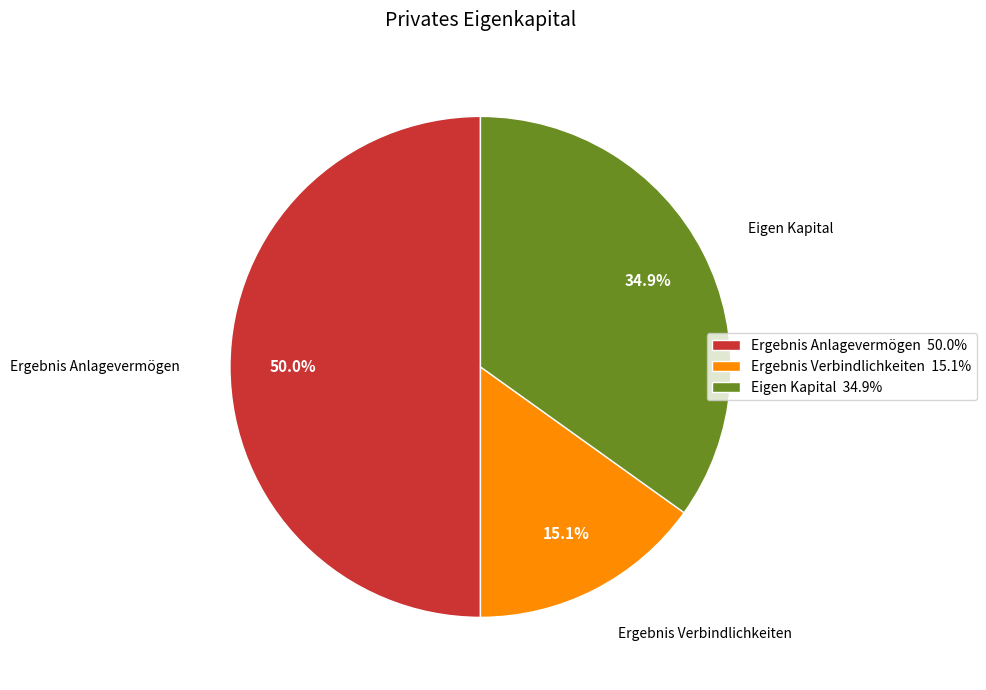

What portion of the pie excludes Ergebnis Verbindlichkeiten?

84.9%